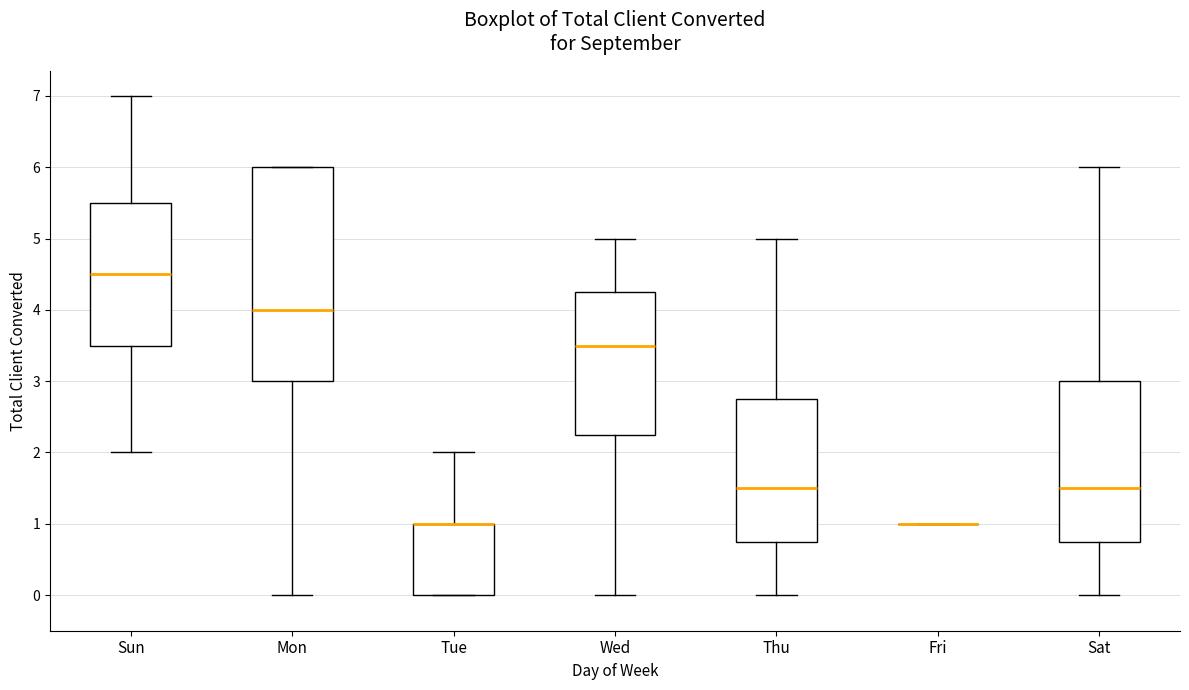

Reading left to right, read every box against the y-axis: the position of its median line, the range the box covers, and the ends of its whiskers. The values are not printed on the chart, so give them approximately, as read against the axis.

Sun: median 4.5, box 3.5 to 5.5, whiskers 2.0 to 7.0
Mon: median 4.0, box 3.0 to 6.0, whiskers 0.0 to 6.0
Tue: median 1.0 (drawn on the box's upper edge), box 0.0 to 1.0, whiskers 0.0 to 2.0
Wed: median 3.5, box 2.3 to 4.3, whiskers 0.0 to 5.0
Thu: median 1.5, box 0.8 to 2.8, whiskers 0.0 to 5.0
Fri: box collapsed to a line at 1.0, whiskers 1.0 to 1.0
Sat: median 1.5, box 0.8 to 3.0, whiskers 0.0 to 6.0